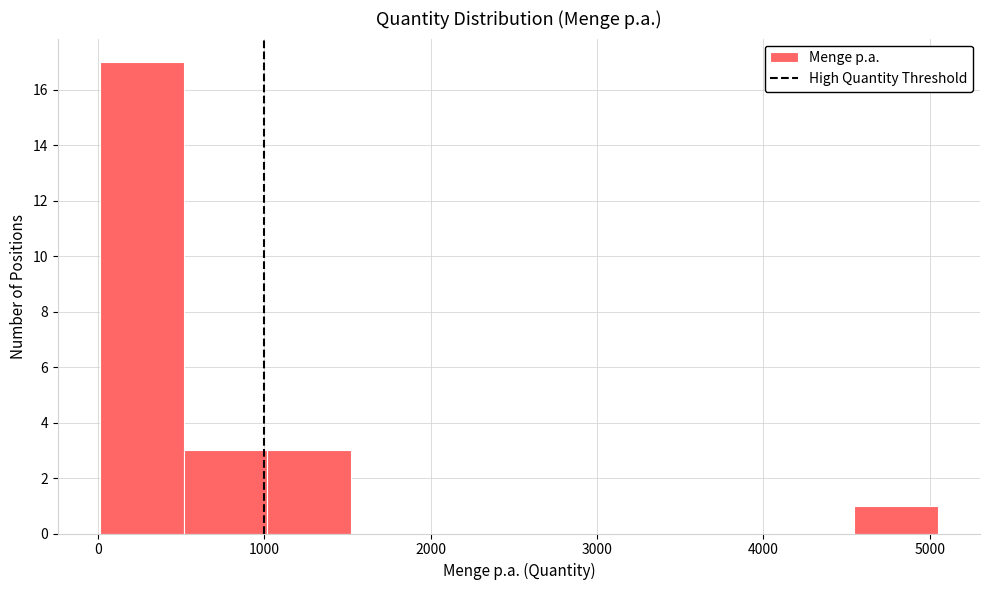

How tall is the bar that spans 1000 to 1500 on the x-axis? Neither the bar edges nor the heights are printed on the chart, so give them approximately, as read against the axes.

3